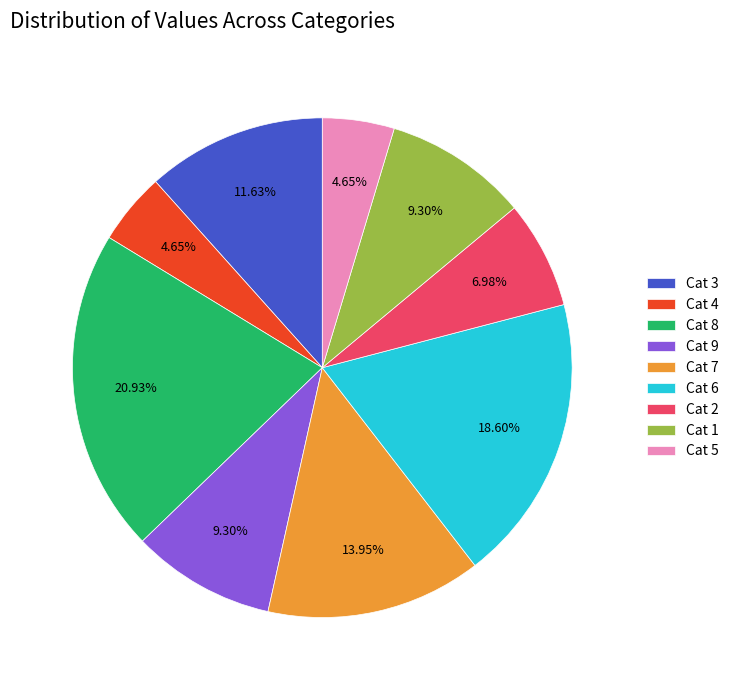

How many slices are in this pie chart?

9